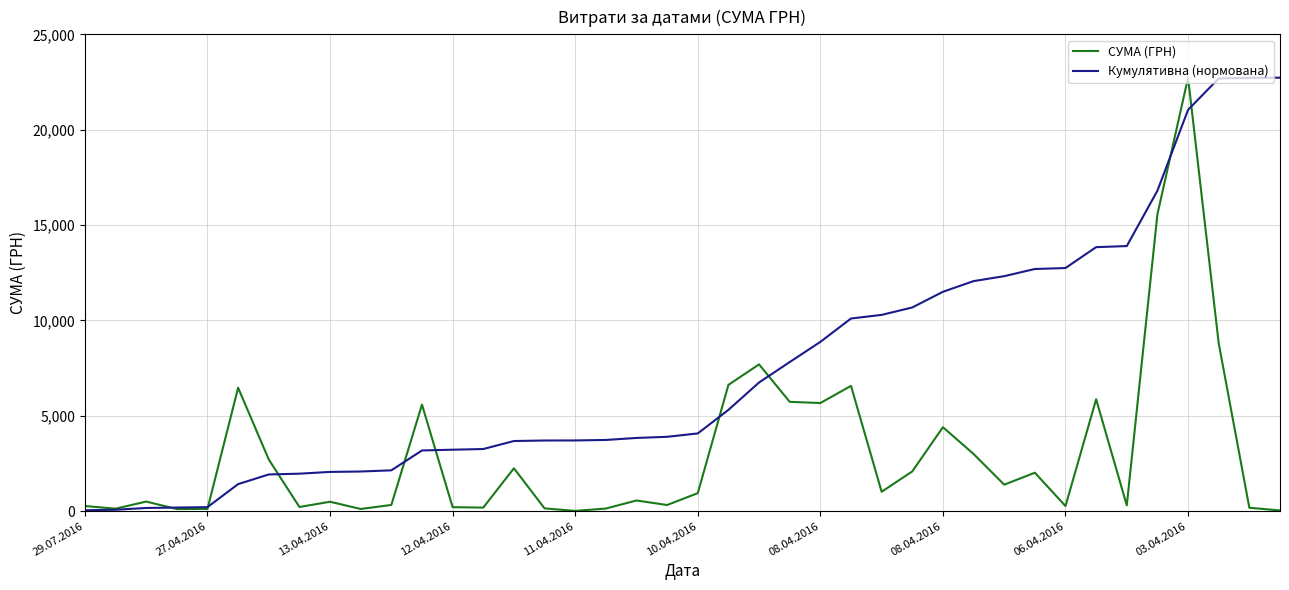

True or false: Кумулятивна (нормована) and СУМА (ГРН) cross at least once.

True